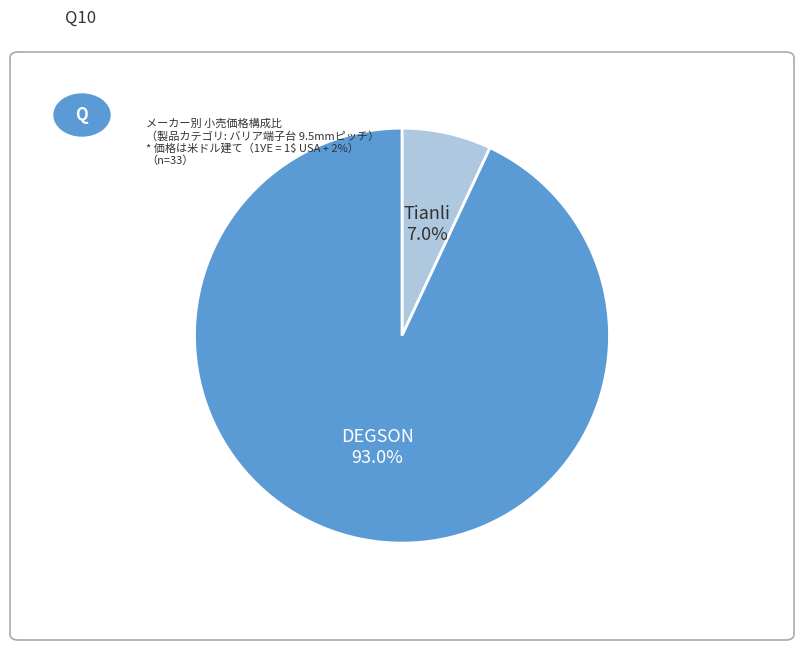

What is the majority slice?

DEGSON